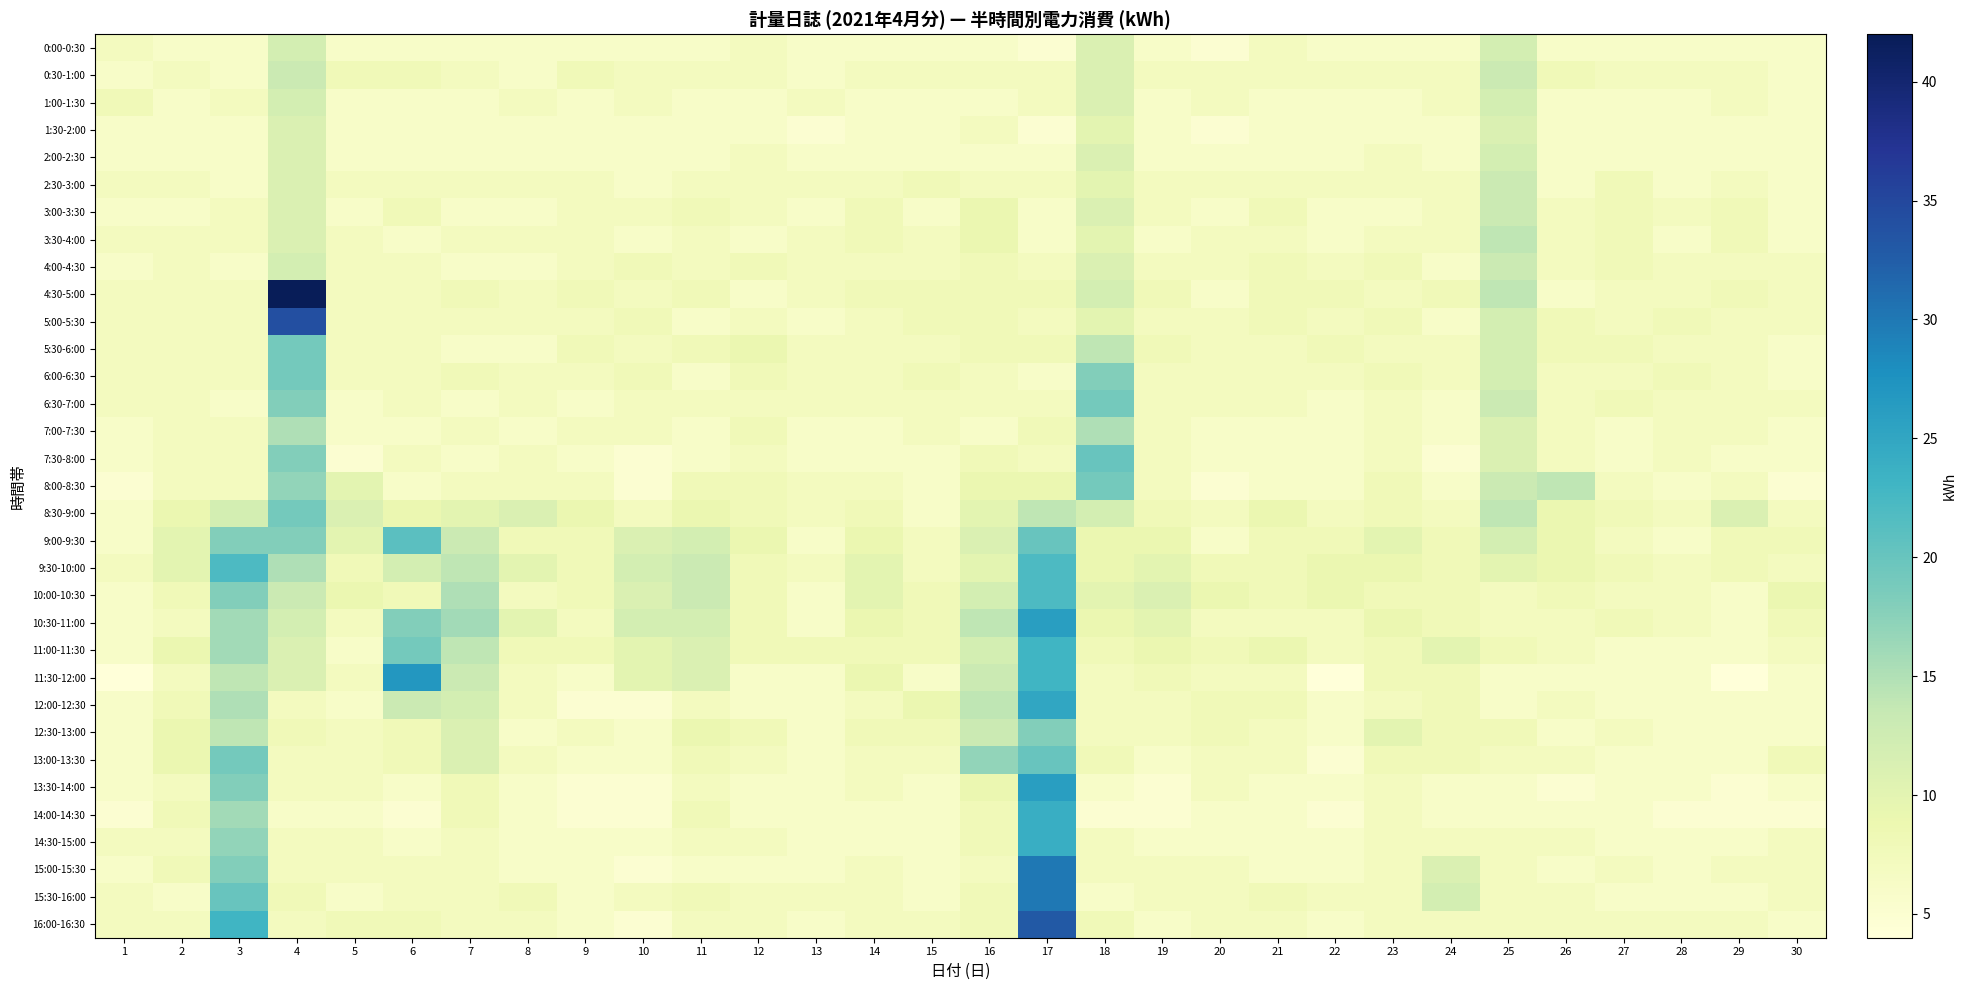

Which label corresponds to the largest value in the chart?

4